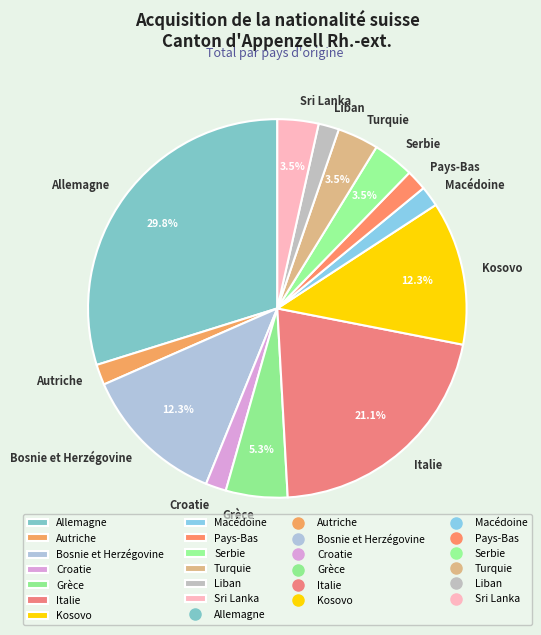

To the nearest percent, what is the average slice percentage?

8%